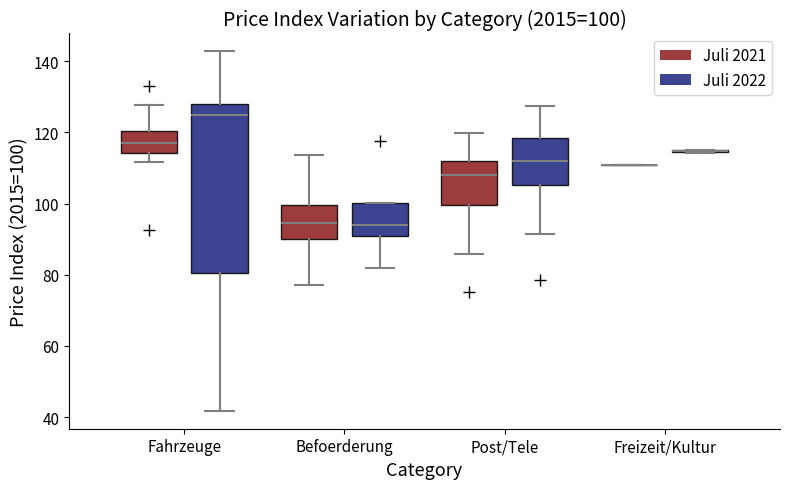

Which box is the tallest, from its lower edge to its upper edge?

Fahrzeuge (Juli 2022)